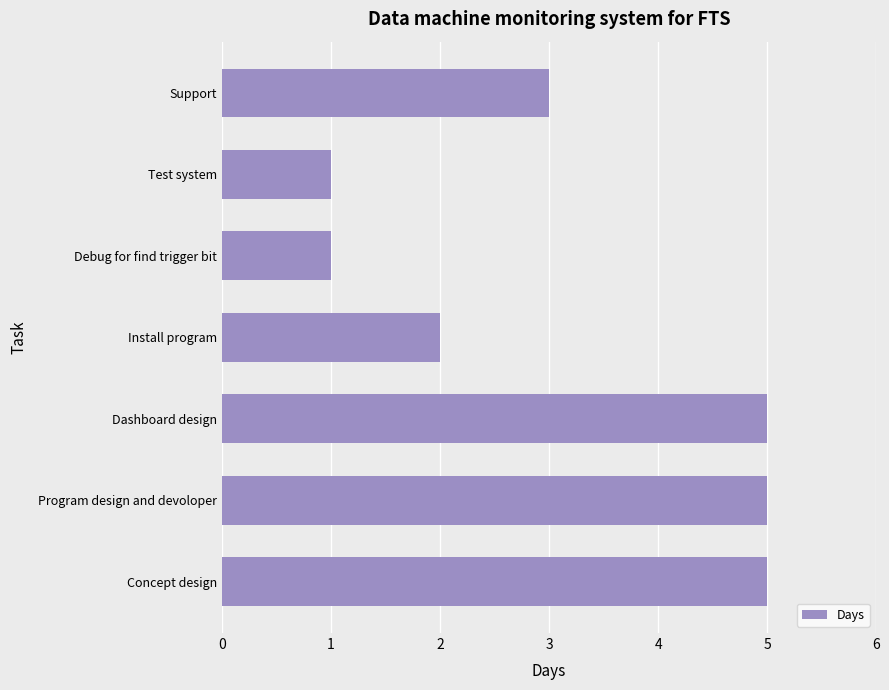

Does the chart contain any negative values?

No